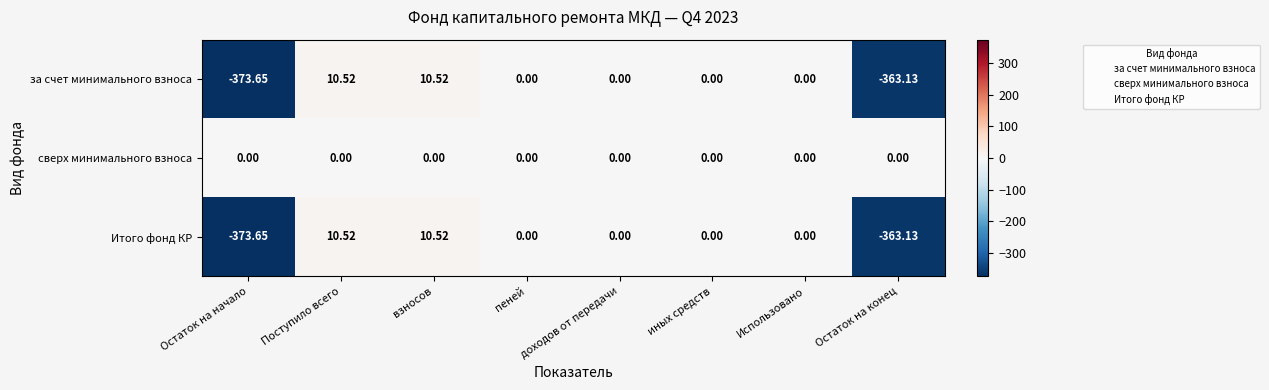

Which series has the largest total across all categories?

сверх минимального взноса